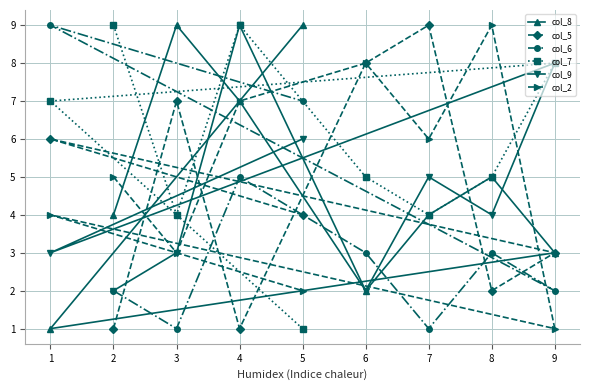

Reading left to right, what are all the values shown in this chart?

col_8: 1=1	2=4	3=9	4=7	5=9	6=2	7=4	8=5	9=3
col_5: 1=6	2=1	3=7	4=1	5=4	6=8	7=9	8=2	9=3
col_6: 1=9	2=2	3=1	4=5	5=7	6=3	7=1	8=3	9=2
col_7: 1=7	2=9	3=4	4=9	5=1	6=5	7=4	8=5	9=8
col_9: 1=3	2=2	3=3	4=9	5=6	6=2	7=5	8=4	9=8
col_2: 1=4	2=5	3=3	4=7	5=2	6=8	7=6	8=9	9=1